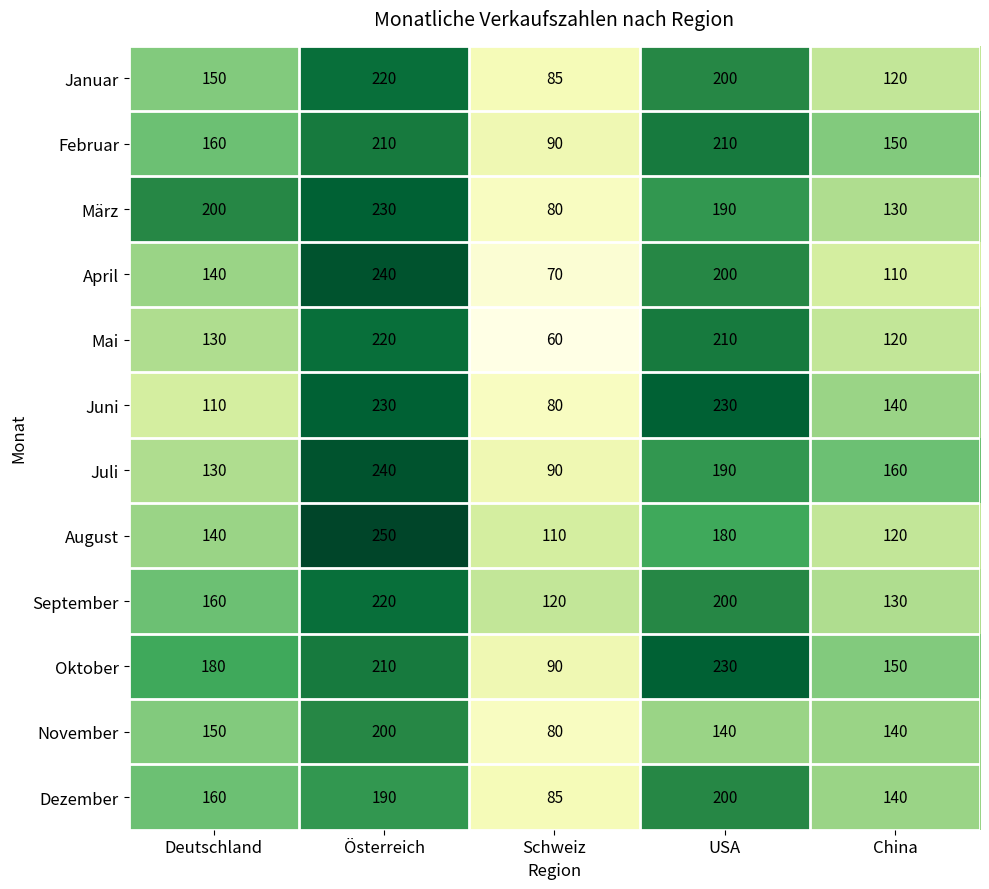

What is the greatest value displayed?

250